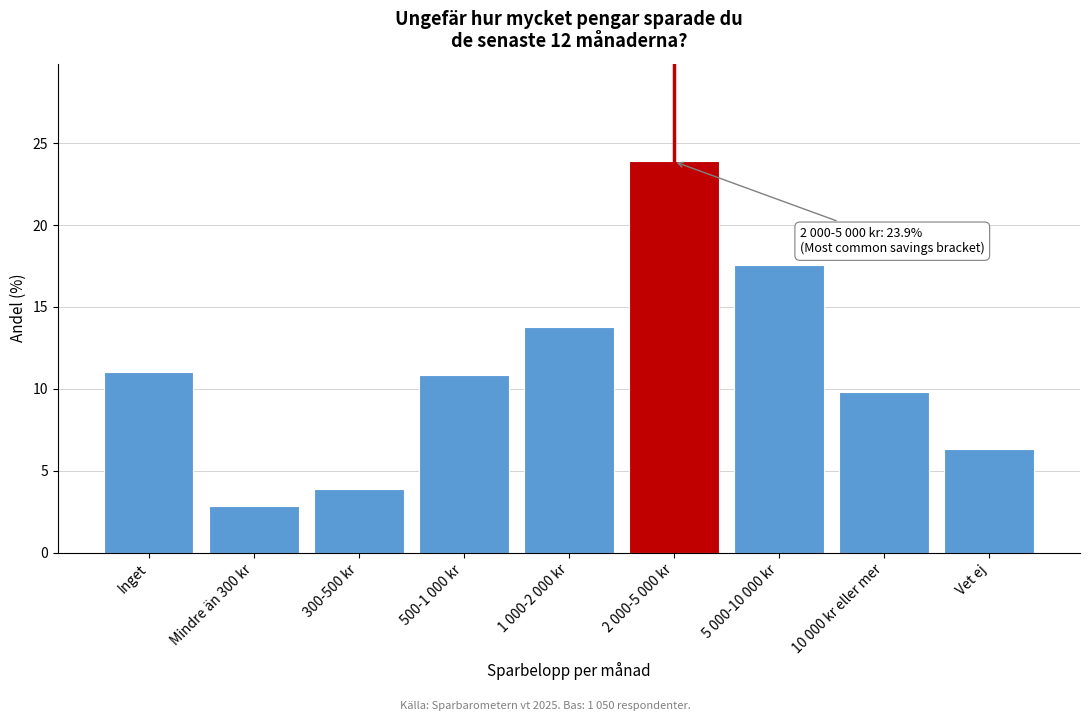

Reading right to left, what are all the values shown in this chart?

6.3	9.8	17.6	23.9	13.8	10.8	3.9	2.8	11.0